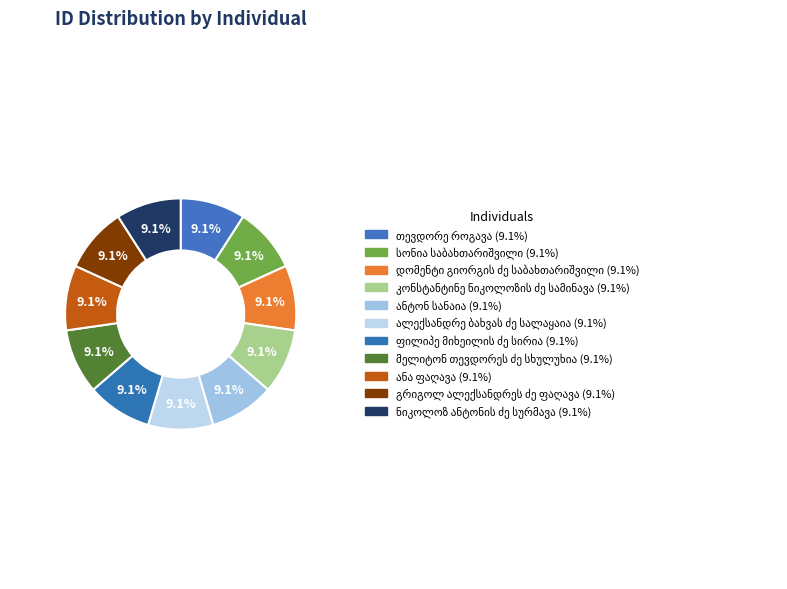

Count the number of slices in the pie.

11